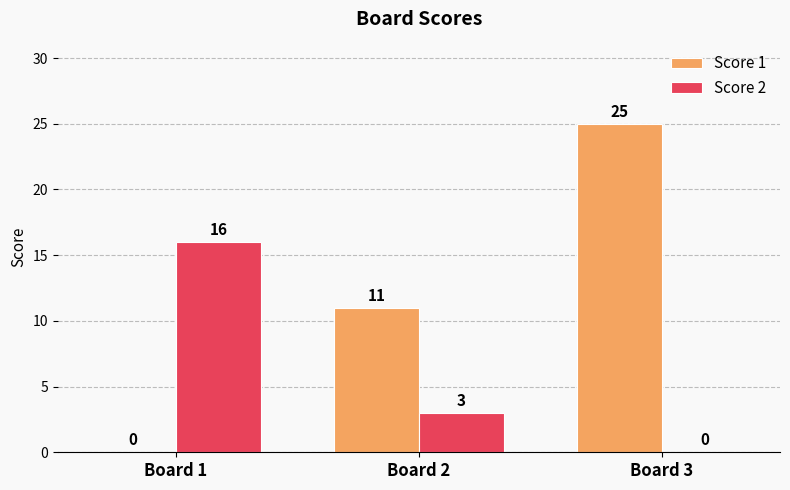

Where is Score 2 nearest to the value 8?

Board 2